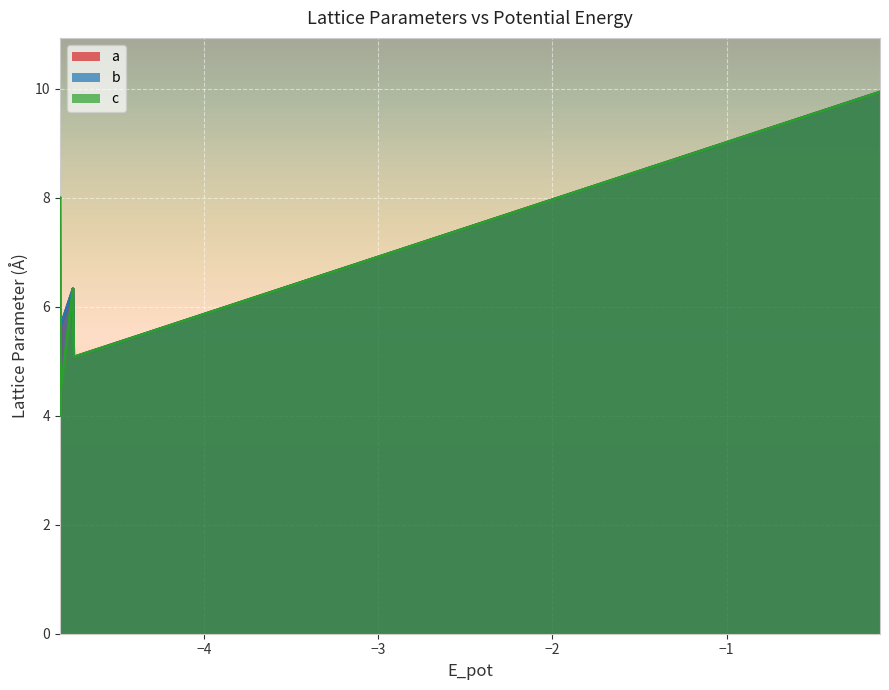

What are all the series names shown in the legend?

a, b, c